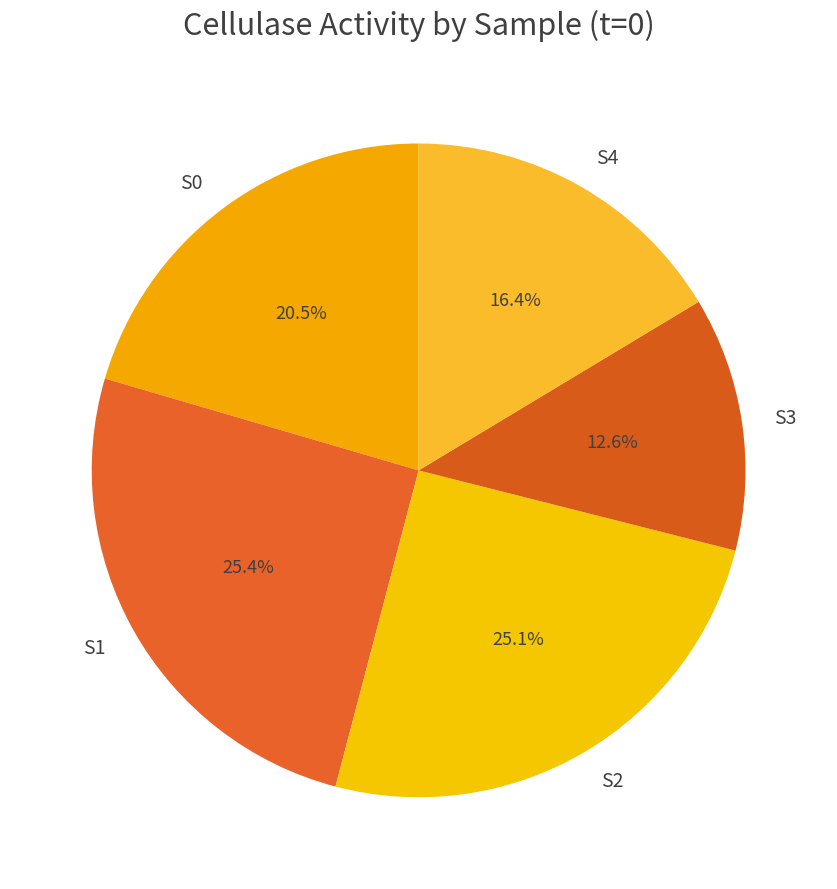

True or false: S1 accounts for 25% of the total.

True